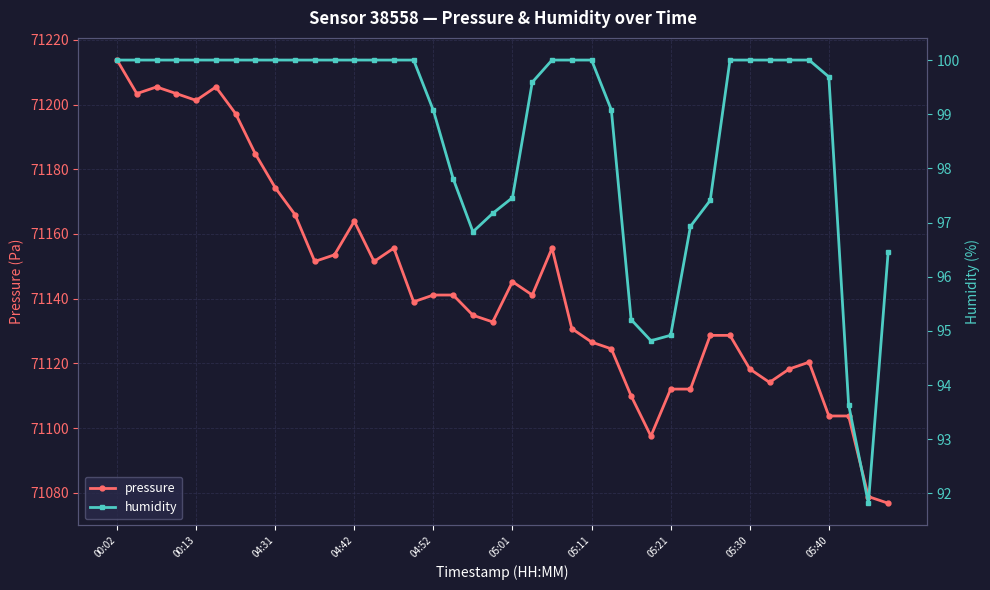

What is the difference between the second highest and minimum values in the pressure series?

128.7